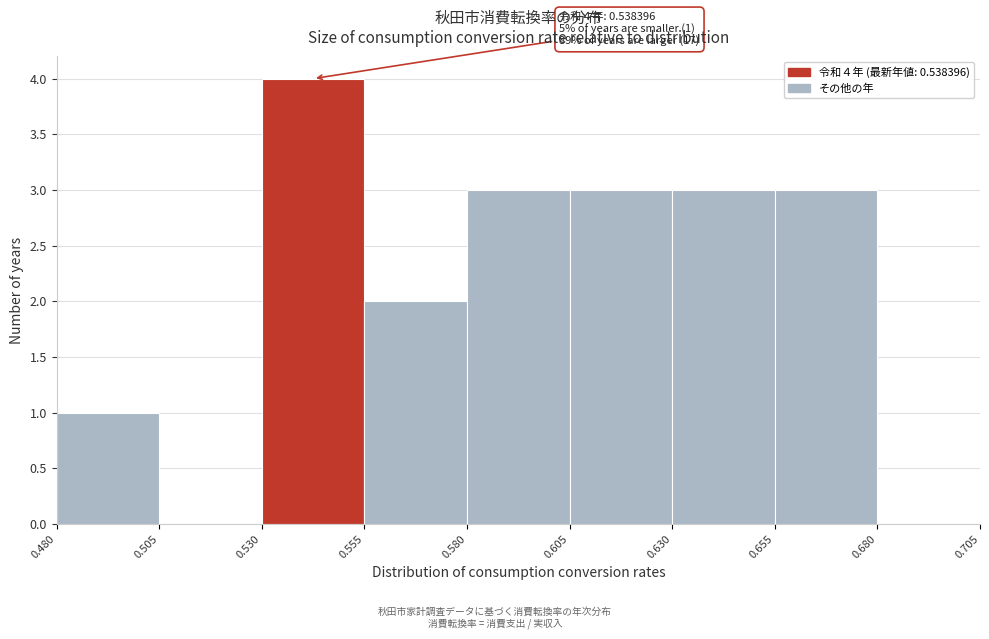

Over which range of the x-axis is the bar tallest?

0.530 to 0.555